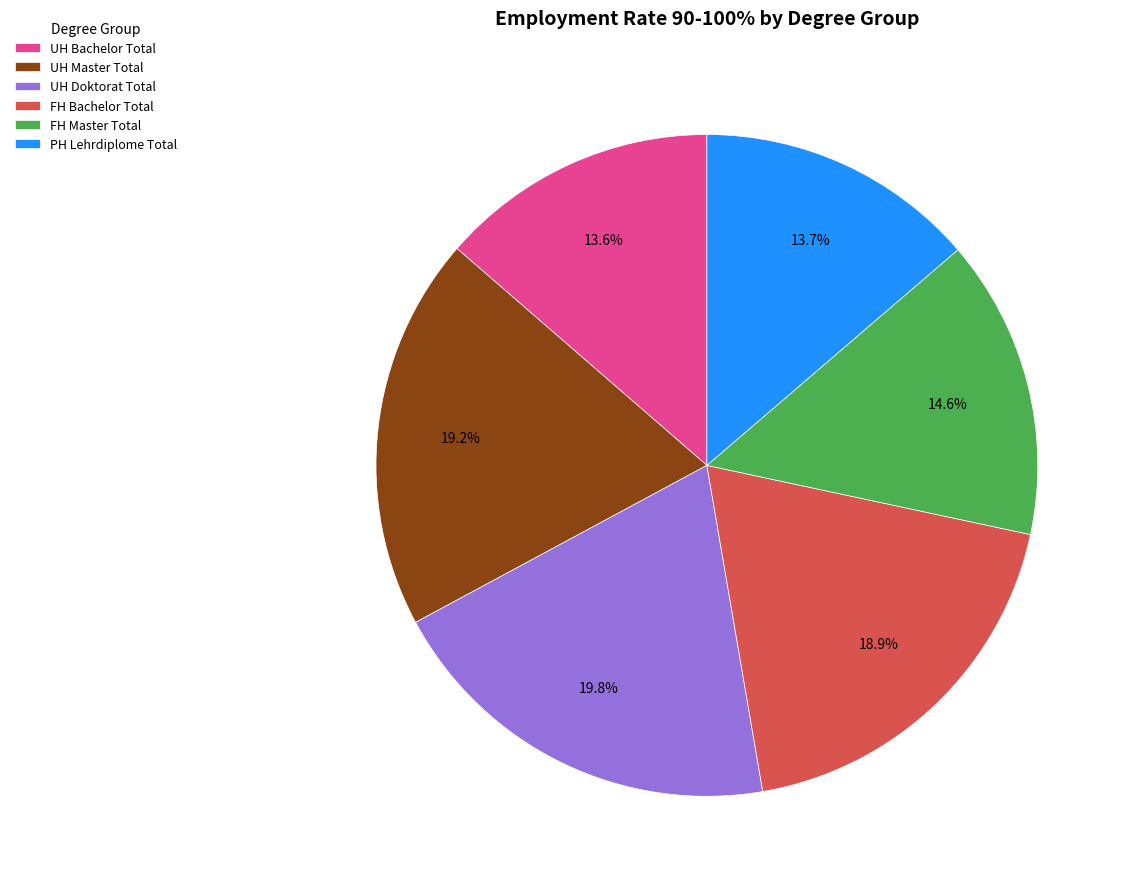

Approximately how many times larger is the value at PH Lehrdiplome Total compared to UH Bachelor Total?

1.0